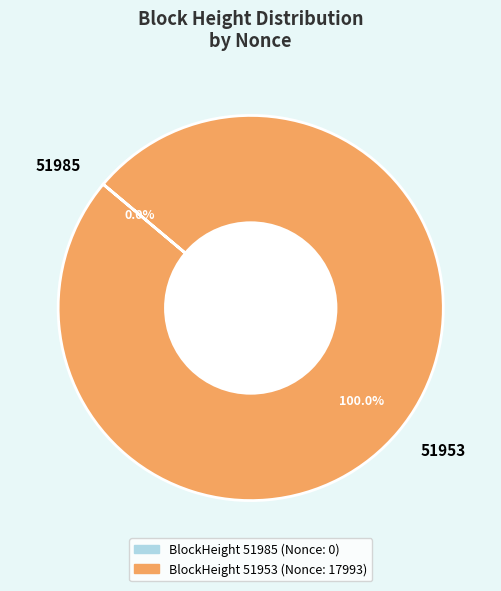

How many segments does this pie chart have?

2